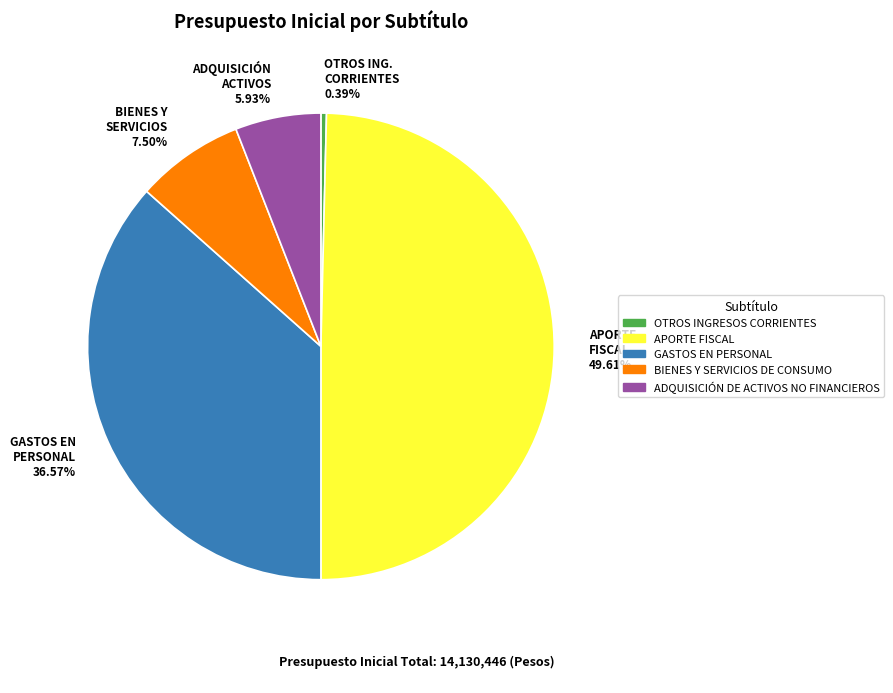

Rank the categories by value from highest to lowest.

APORTE FISCAL, GASTOS EN PERSONAL, BIENES Y SERVICIOS DE CONSUMO, ADQUISICIÓN DE ACTIVOS NO FINANCIEROS, OTROS INGRESOS CORRIENTES